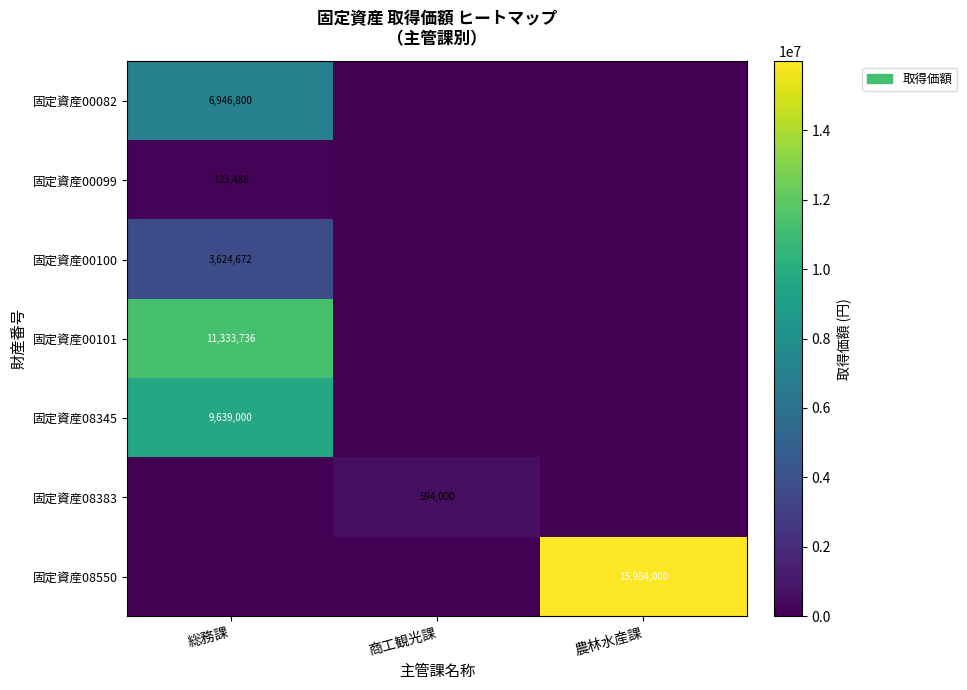

Which label corresponds to the largest value in the chart?

農林水産課